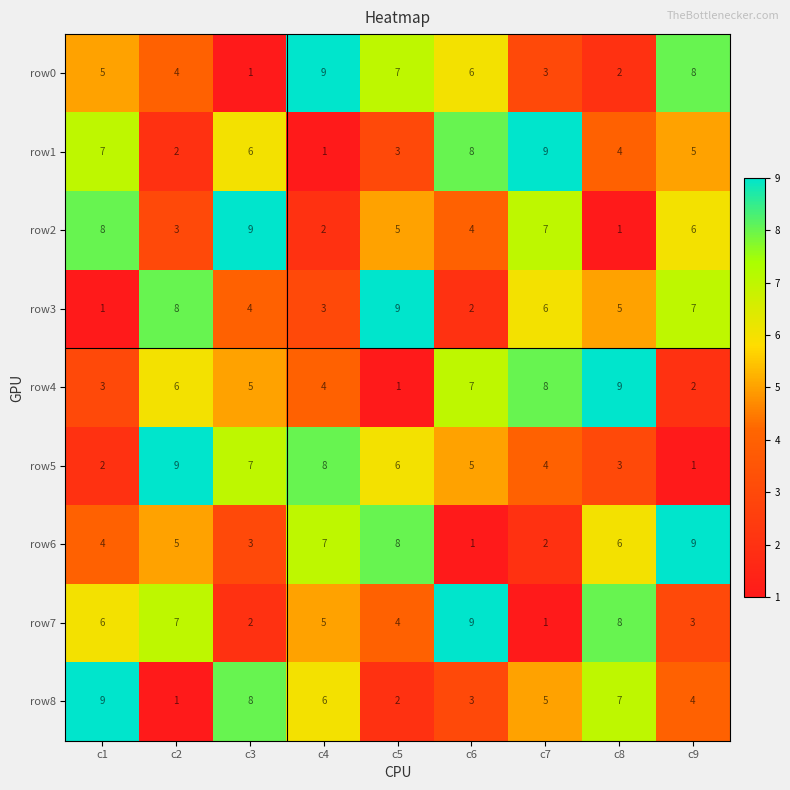

What is the difference between the highest and lowest values at c8?

8